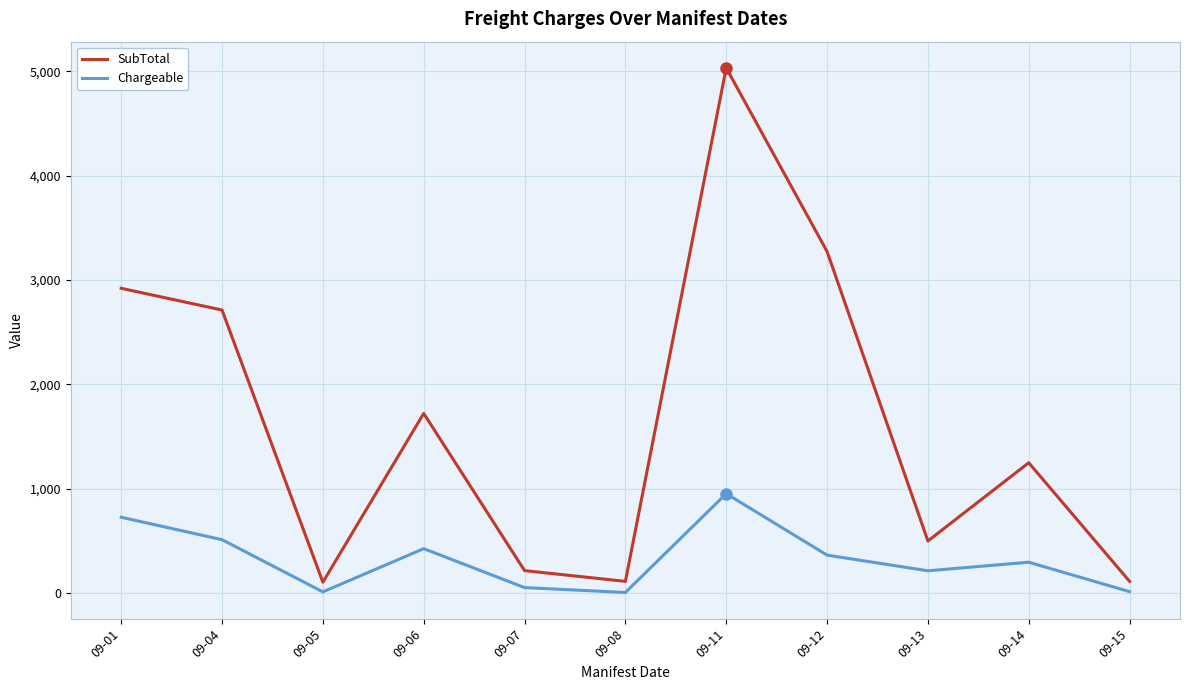

The value of Chargeable at 09-07 is 53.0. True or false?

True